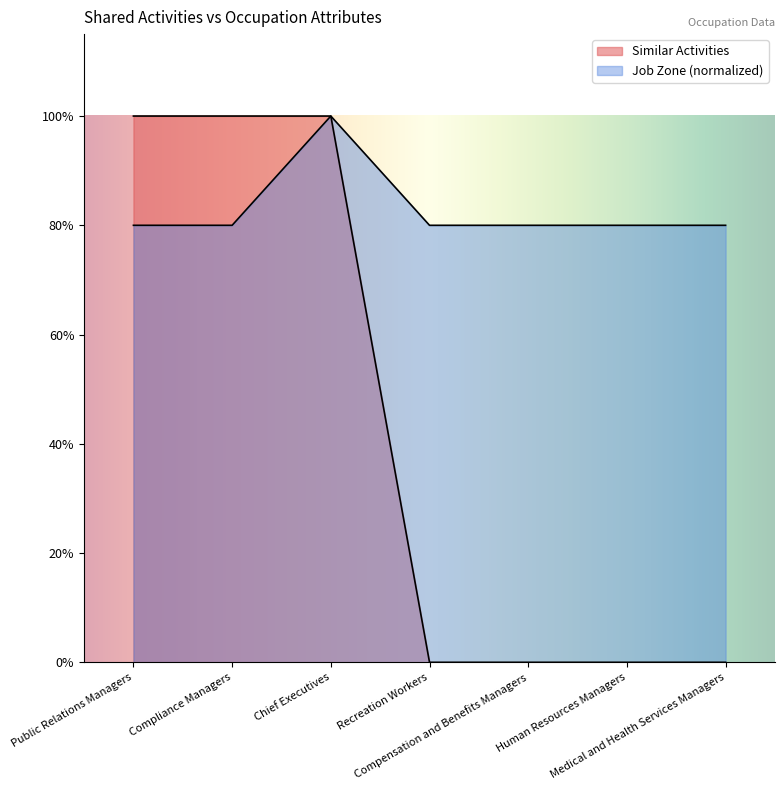

Which category has the lowest value across all series?

Recreation Workers